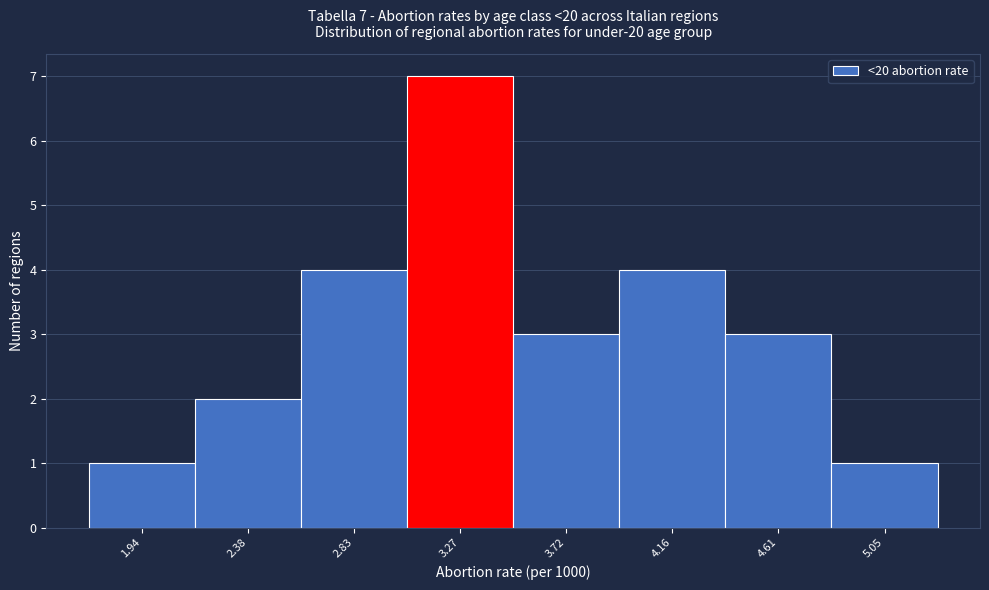

Reading right to left, what are all the values shown in this chart?

1	3	4	3	7	4	2	1